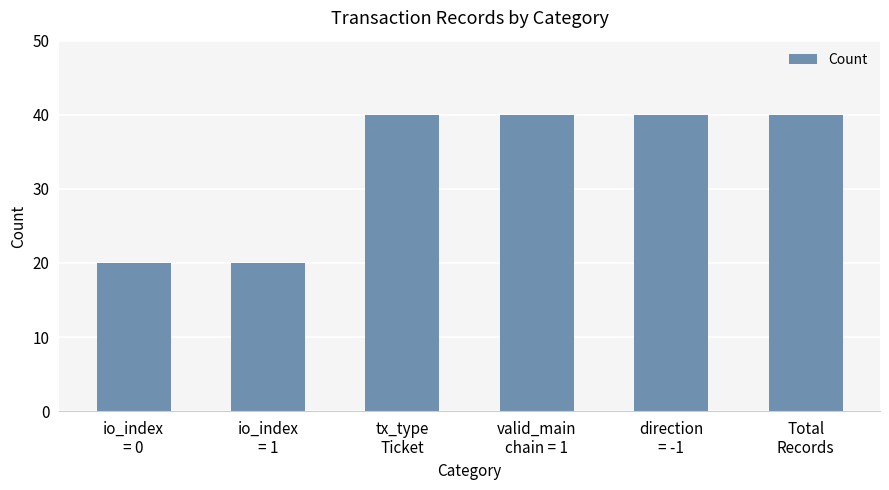

What value does the data have at io_index
= 0, to the nearest 10?

20